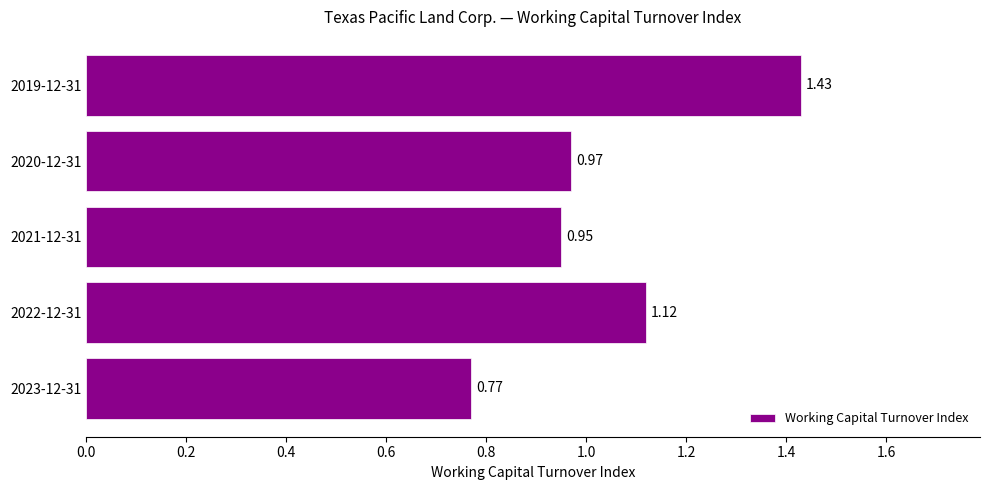

What is the change in value from 2020-12-31 to 2019-12-31?

+0.5